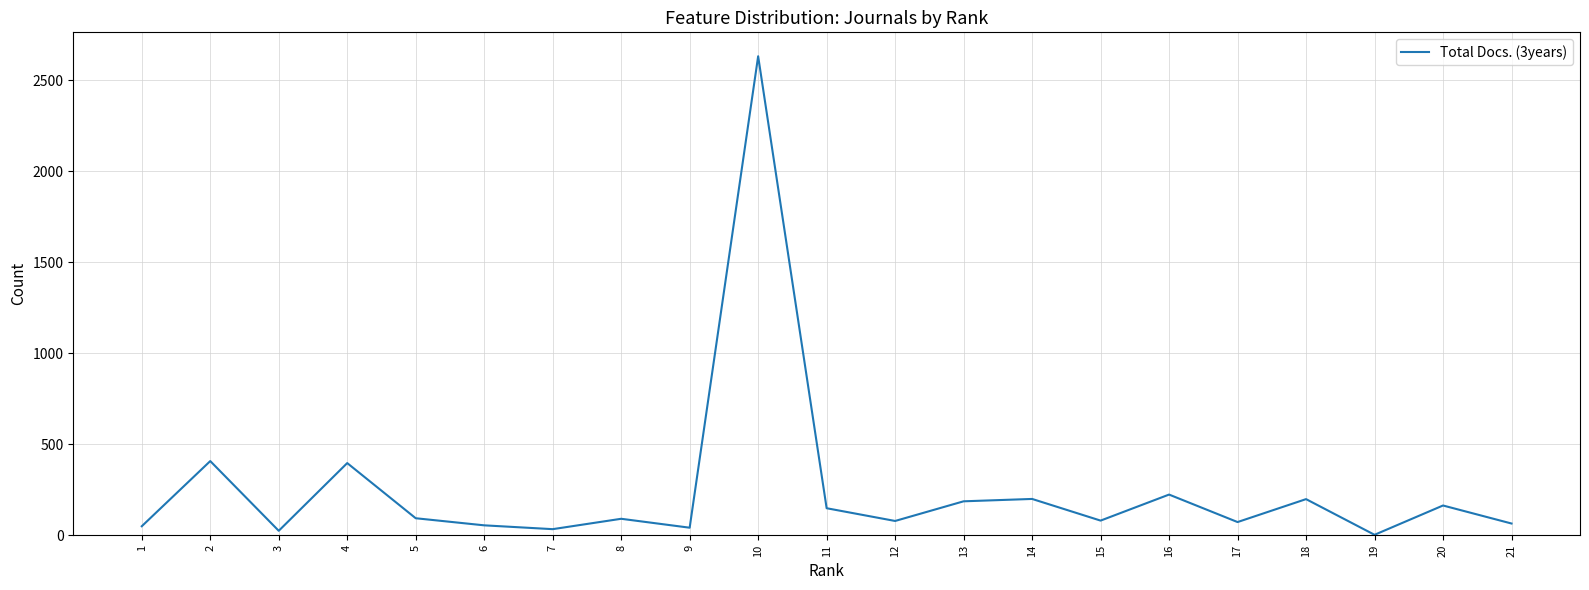

True or false: the data shows 199 at 18.

True